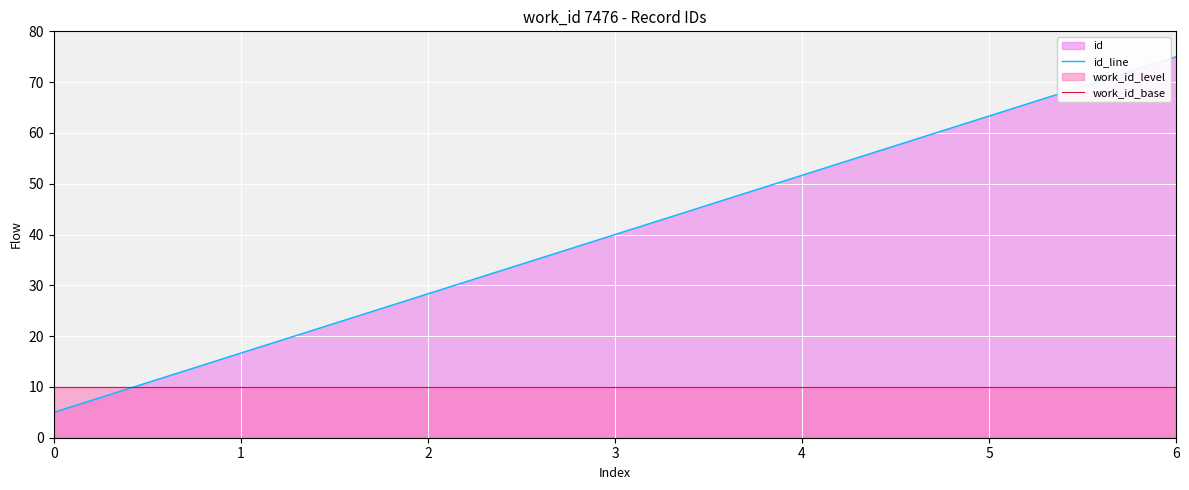

What is the sum of the id_line values at 5 and 2?

91.7